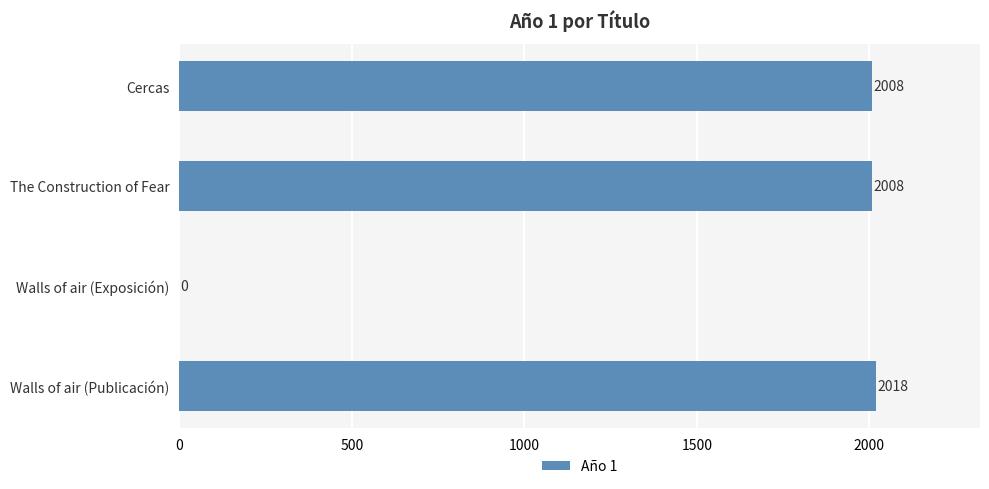

What is the sum of all values?

6034